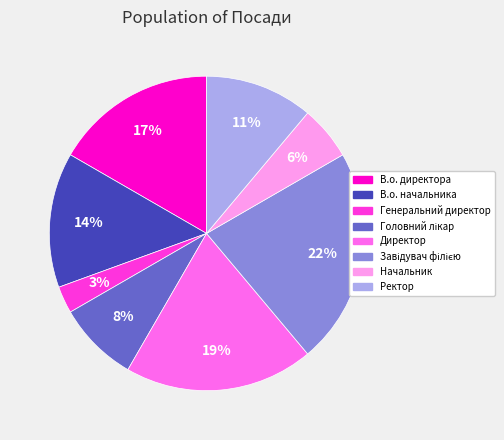

The Директор slice represents 19% of the pie. True or false?

True